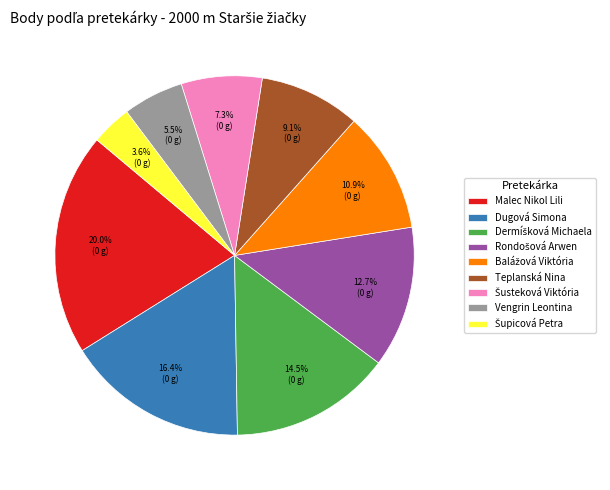

What is the largest slice in the pie chart?

Malec Nikol Lili